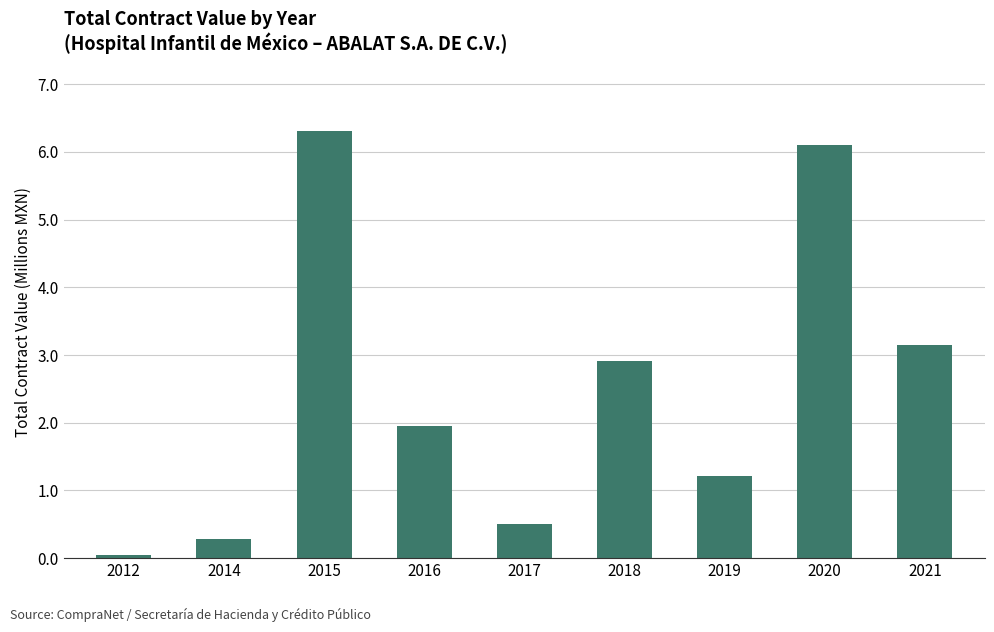

Where does the data first go above 1?

2015